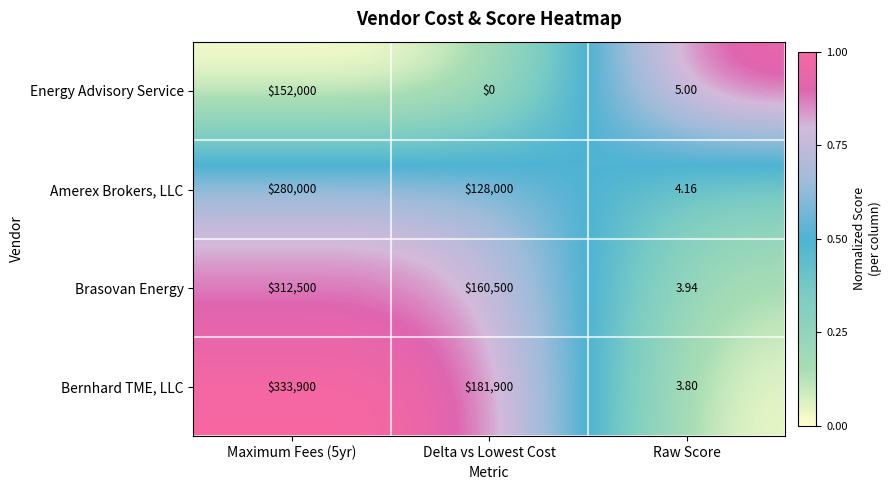

At which label is Bernhard TME, LLC closest to 166951?

Delta vs Lowest Cost